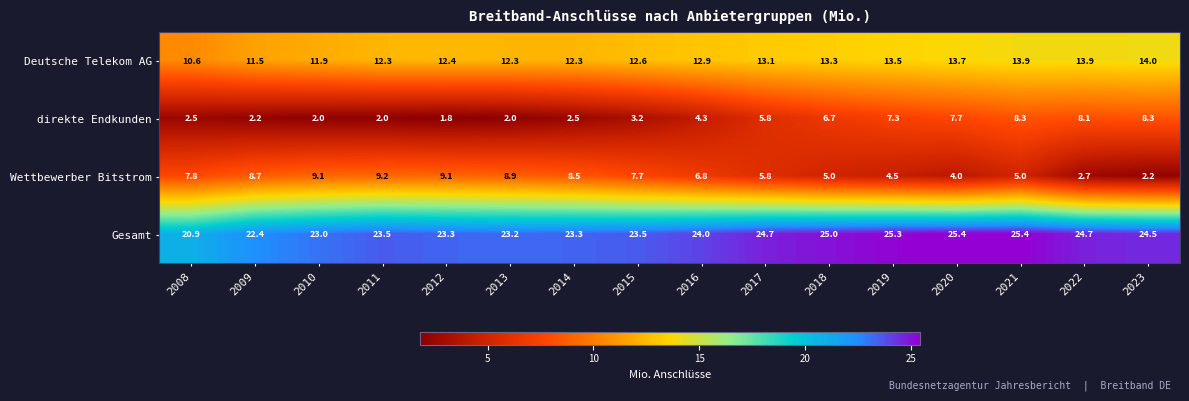

At 2020, list the series in order from smallest to largest.

Wettbewerber Bitstrom, direkte Endkunden, Deutsche Telekom AG, Gesamt